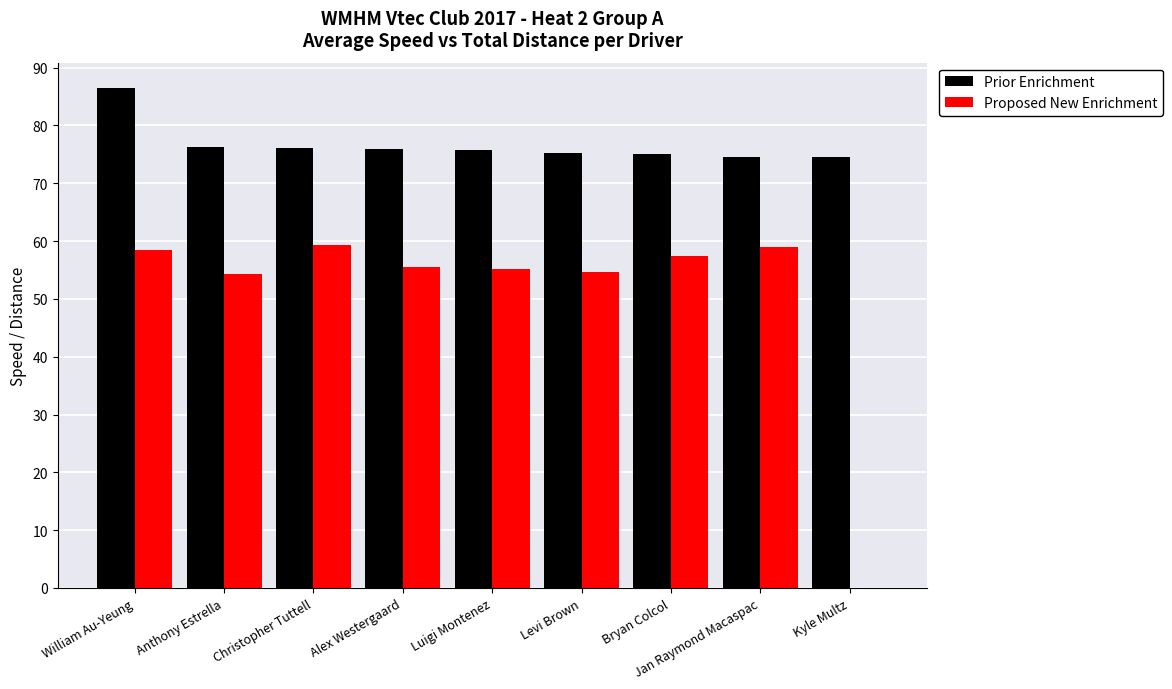

What is the sum of the Prior Enrichment values at Christopher Tuttell and Levi Brown?

151.4